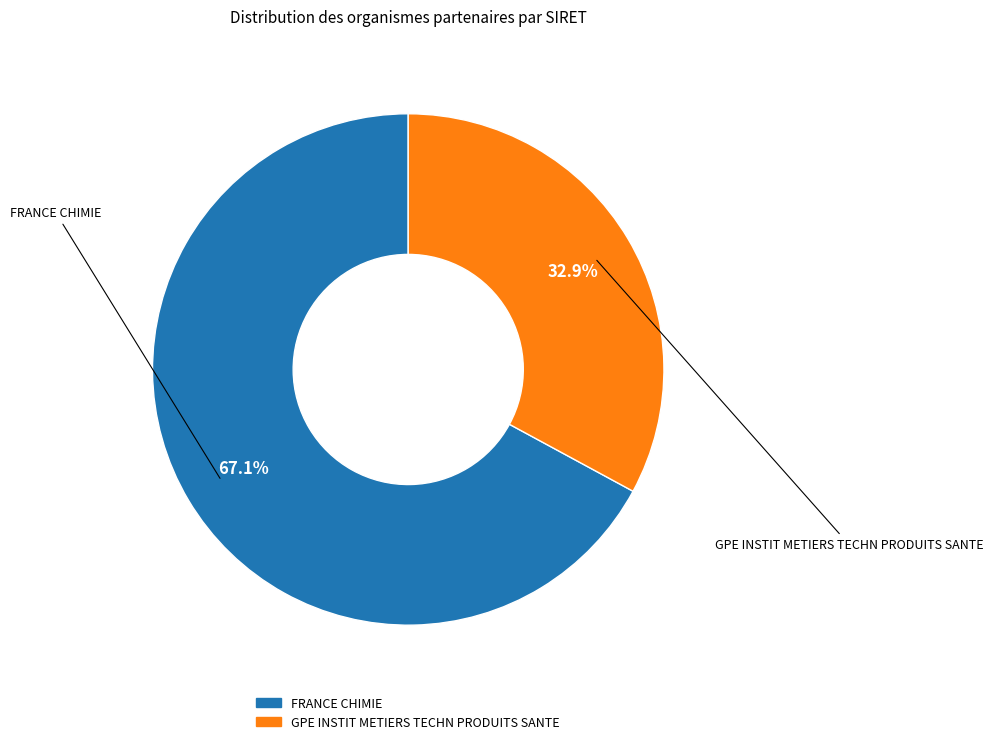

What percentage is NOT represented by GPE INSTIT METIERS TECHN PRODUITS SANTE?

67.1%